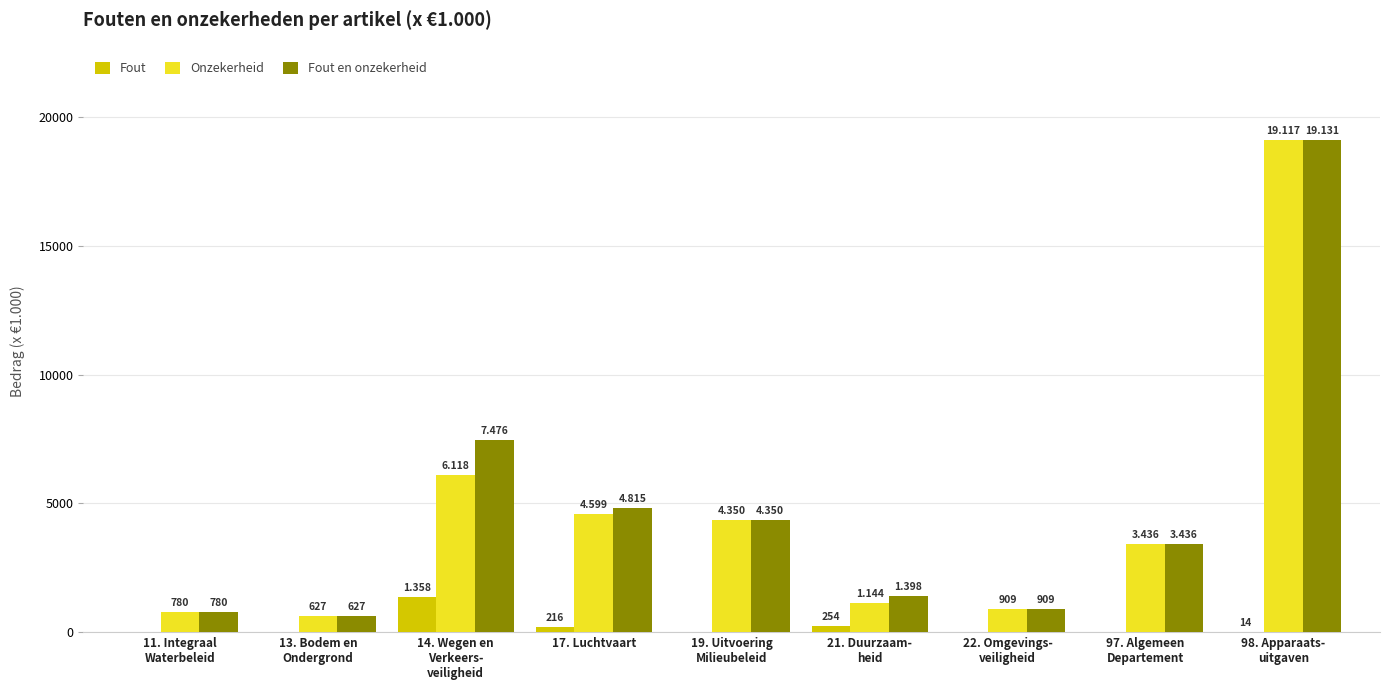

Reading left to right, list all the values displayed in this chart.

Fout: 11. Integraal
Waterbeleid=0	13. Bodem en
Ondergrond=0	14. Wegen en
Verkeers-
veiligheid=1358	17. Luchtvaart=216	19. Uitvoering
Milieubeleid=0	21. Duurzaam-
heid=254	22. Omgevings-
veiligheid=0	97. Algemeen
Departement=0	98. Apparaats-
uitgaven=14
Onzekerheid: 11. Integraal
Waterbeleid=780	13. Bodem en
Ondergrond=627	14. Wegen en
Verkeers-
veiligheid=6118	17. Luchtvaart=4599	19. Uitvoering
Milieubeleid=4350	21. Duurzaam-
heid=1144	22. Omgevings-
veiligheid=909	97. Algemeen
Departement=3436	98. Apparaats-
uitgaven=19117
Fout en onzekerheid: 11. Integraal
Waterbeleid=780	13. Bodem en
Ondergrond=627	14. Wegen en
Verkeers-
veiligheid=7476	17. Luchtvaart=4815	19. Uitvoering
Milieubeleid=4350	21. Duurzaam-
heid=1398	22. Omgevings-
veiligheid=909	97. Algemeen
Departement=3436	98. Apparaats-
uitgaven=19131